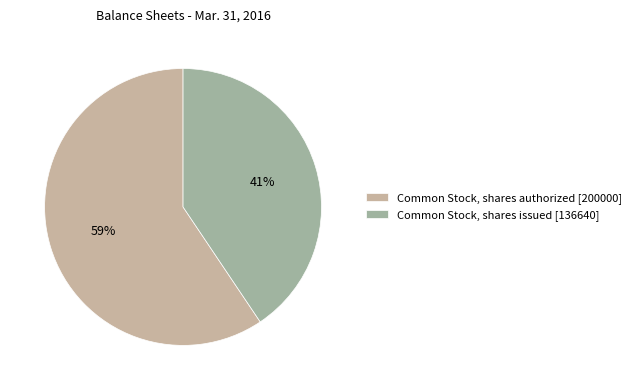

Is it true that Common Stock, shares authorized is 65% of the pie?

False